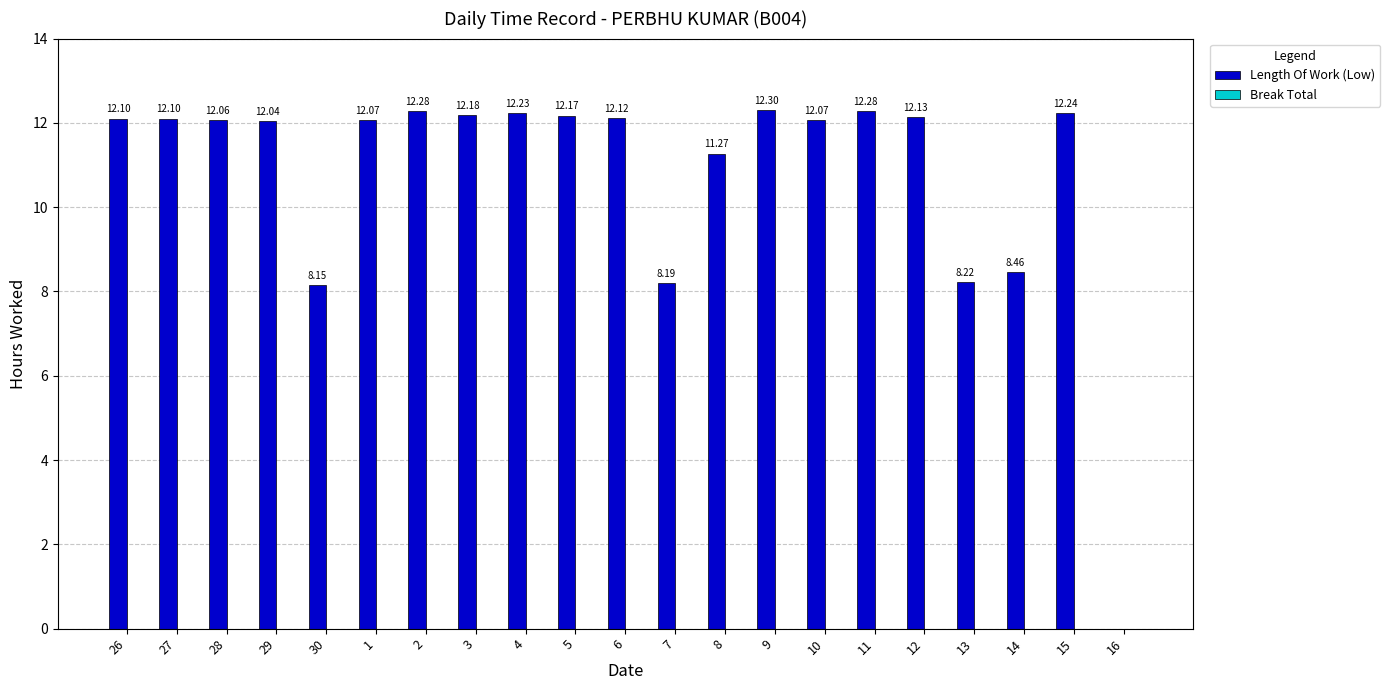

What is the sum of the values at 11 and 12?

24.4